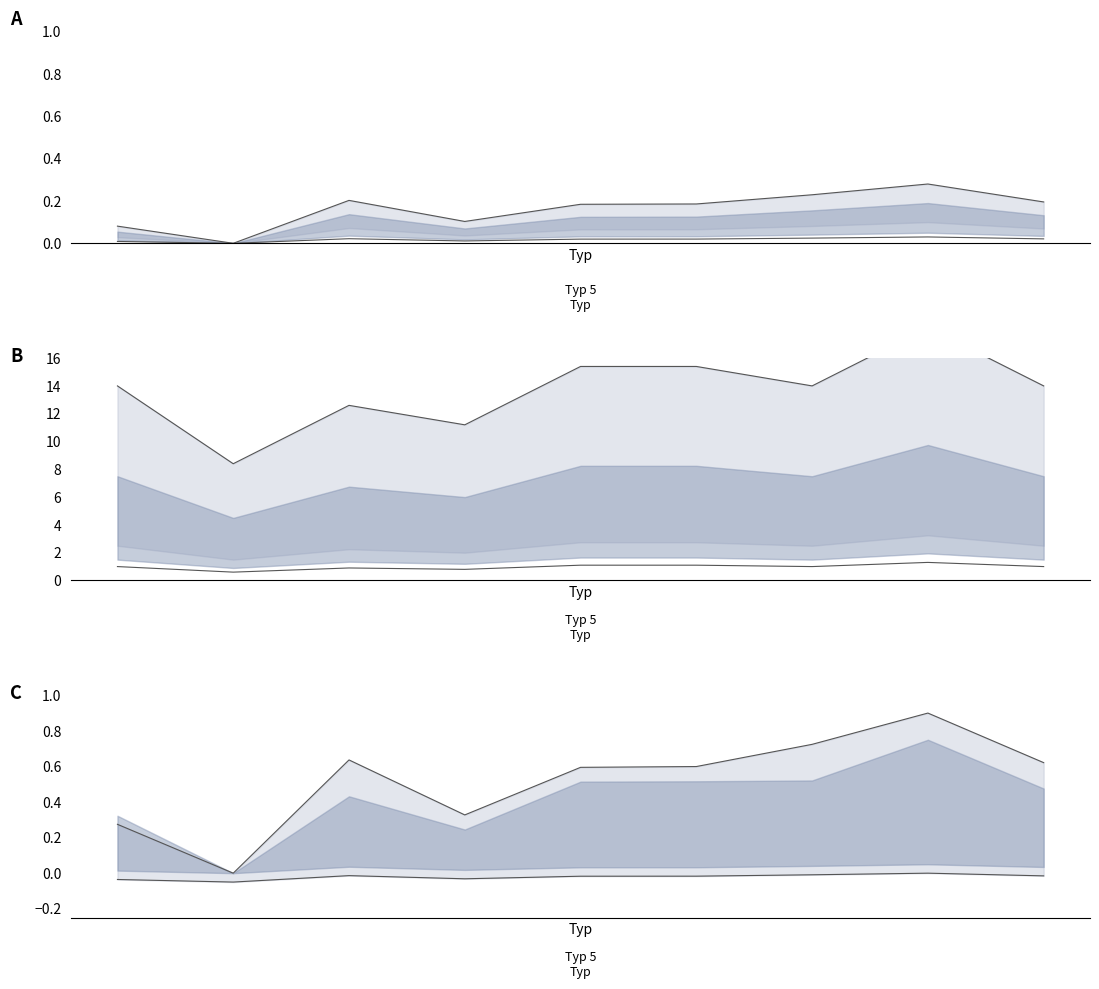

True or false: Очки lower and Очки upper intersect in this chart.

False